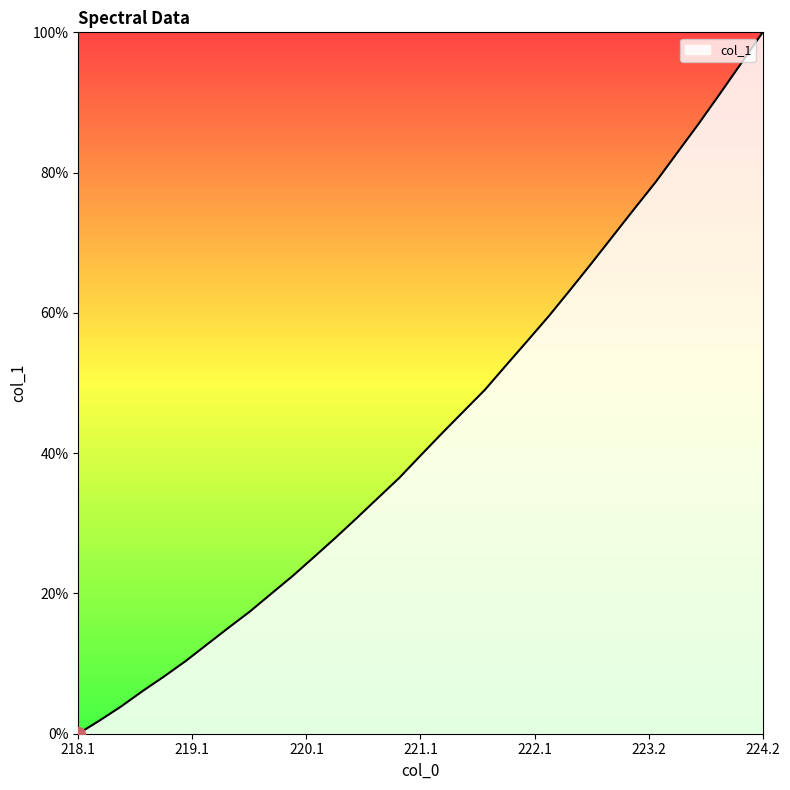

What is the difference between the second highest and minimum values?

95.6